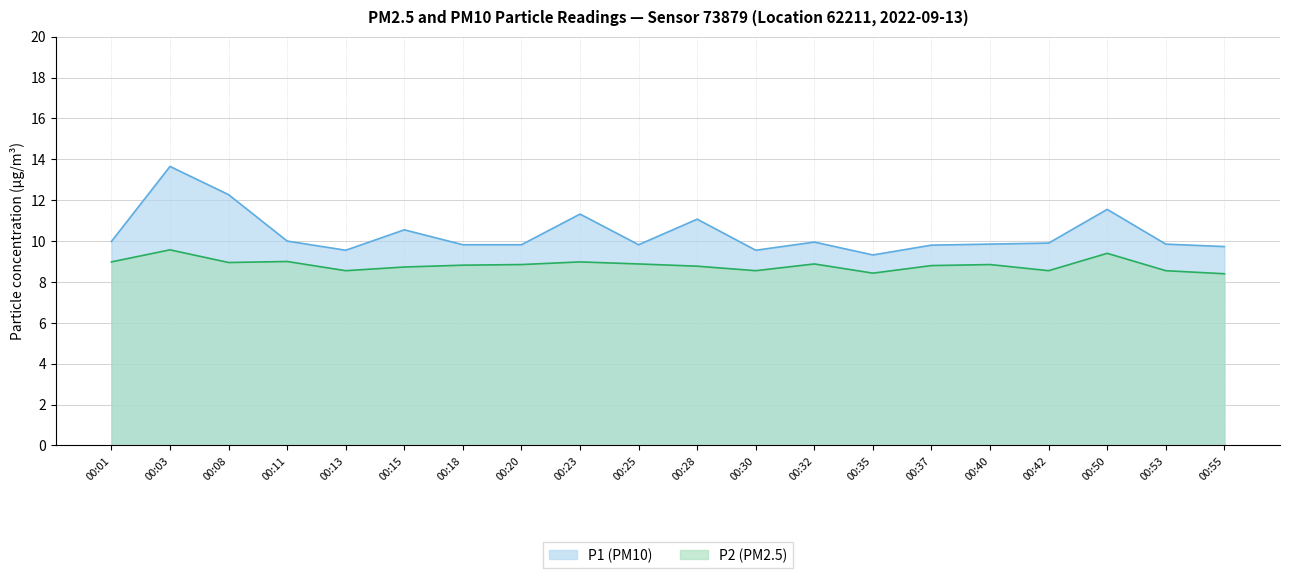

How many lines are shown in the chart?

2